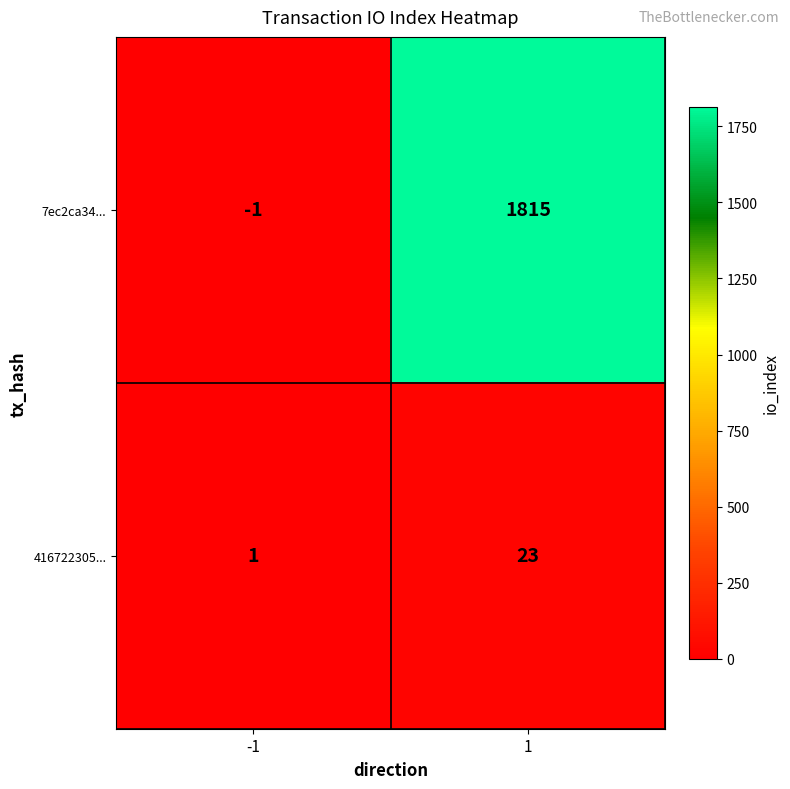

The 7ec2ca34... series shows -1 at -1. True or false?

True